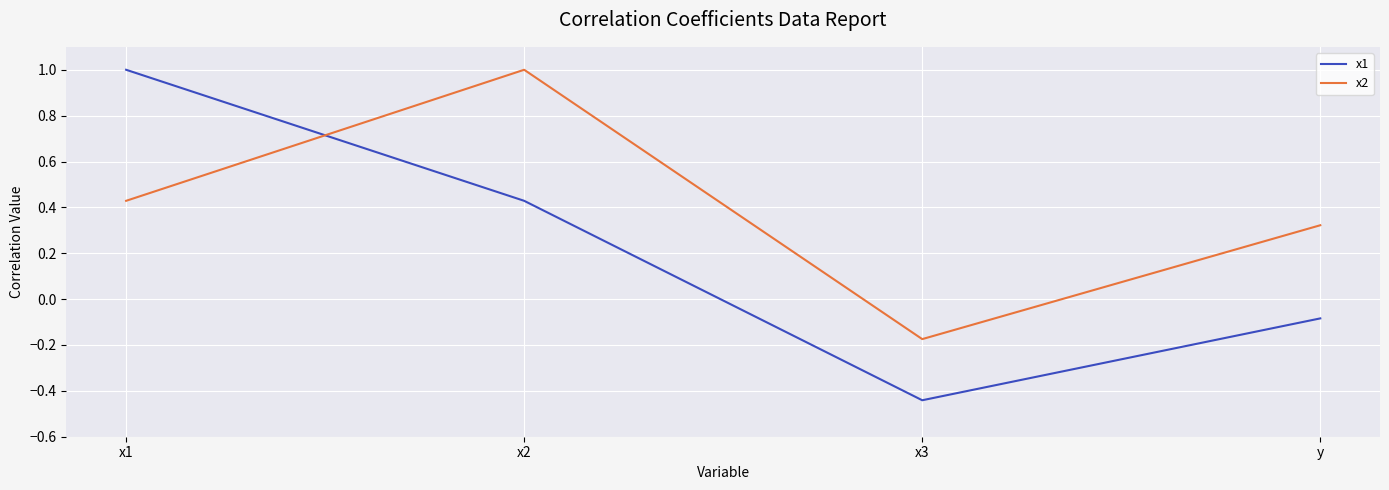

What is the difference between the highest and lowest values at x1?

0.6